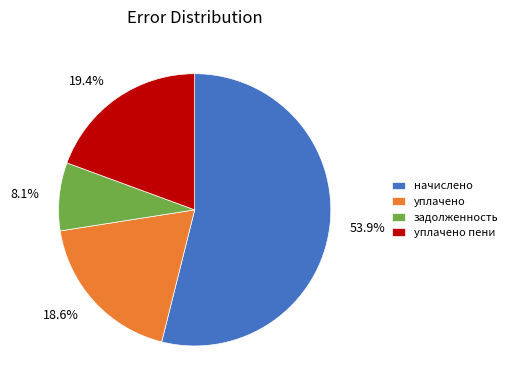

To the nearest percent, what is the difference between the largest and smallest slice percentages?

46%